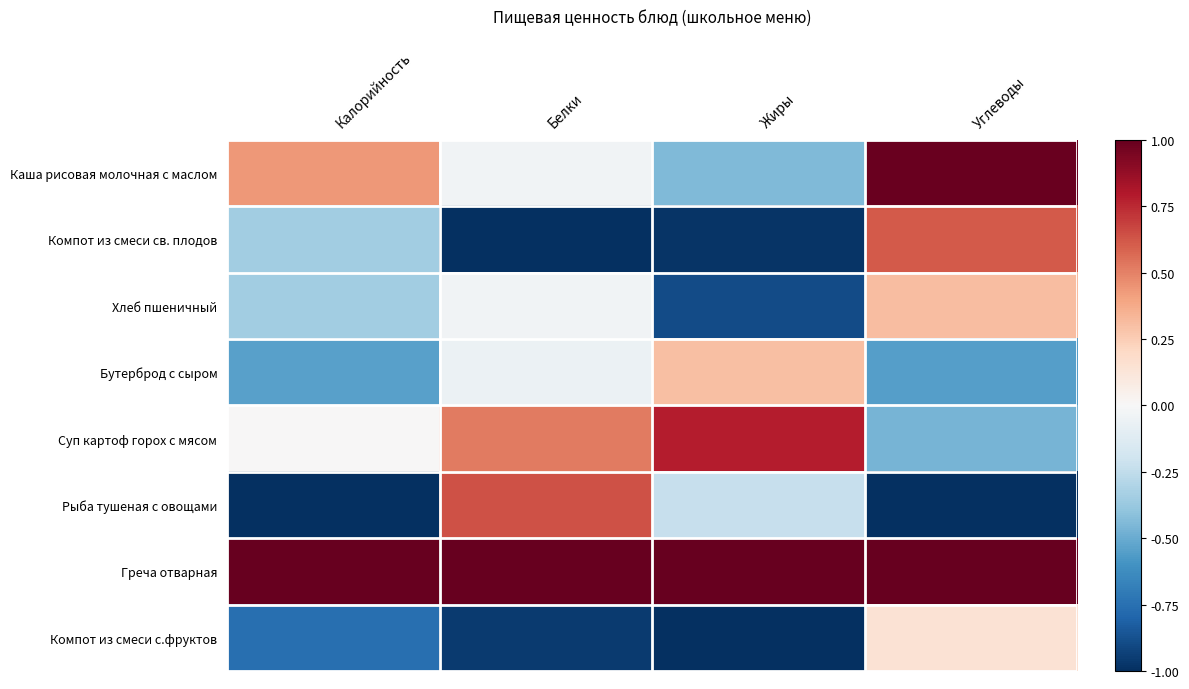

What is the total value across all series at Жиры?

-1.5